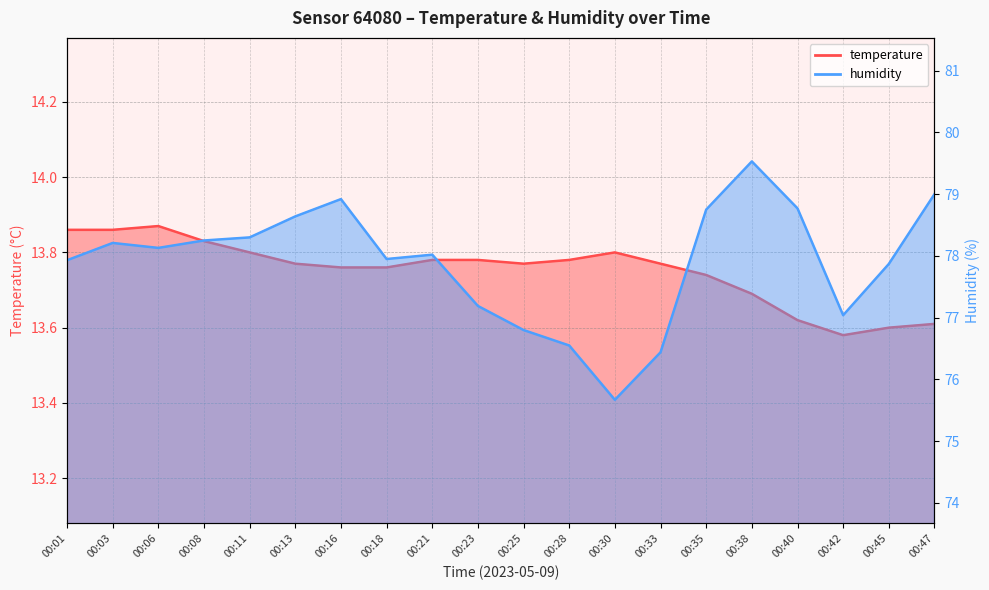

Reading right to left, what are all the values shown in this chart?

temperature: 13.6	13.6	13.6	13.6	13.7	13.7	13.8	13.8	13.8	13.8	13.8	13.8	13.8	13.8	13.8	13.8	13.8	13.9	13.9	13.9
humidity: 79.0	77.9	77.0	78.8	79.5	78.8	76.4	75.7	76.5	76.8	77.2	78.0	78.0	78.9	78.6	78.3	78.2	78.1	78.2	77.9